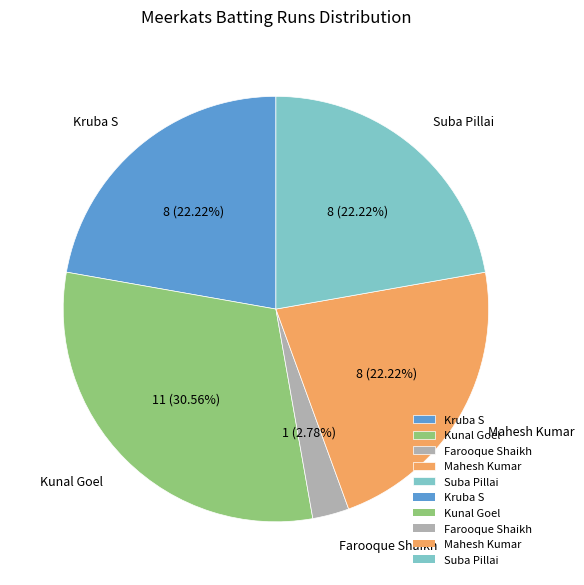

What is the smallest slice in the pie chart?

Farooque Shaikh